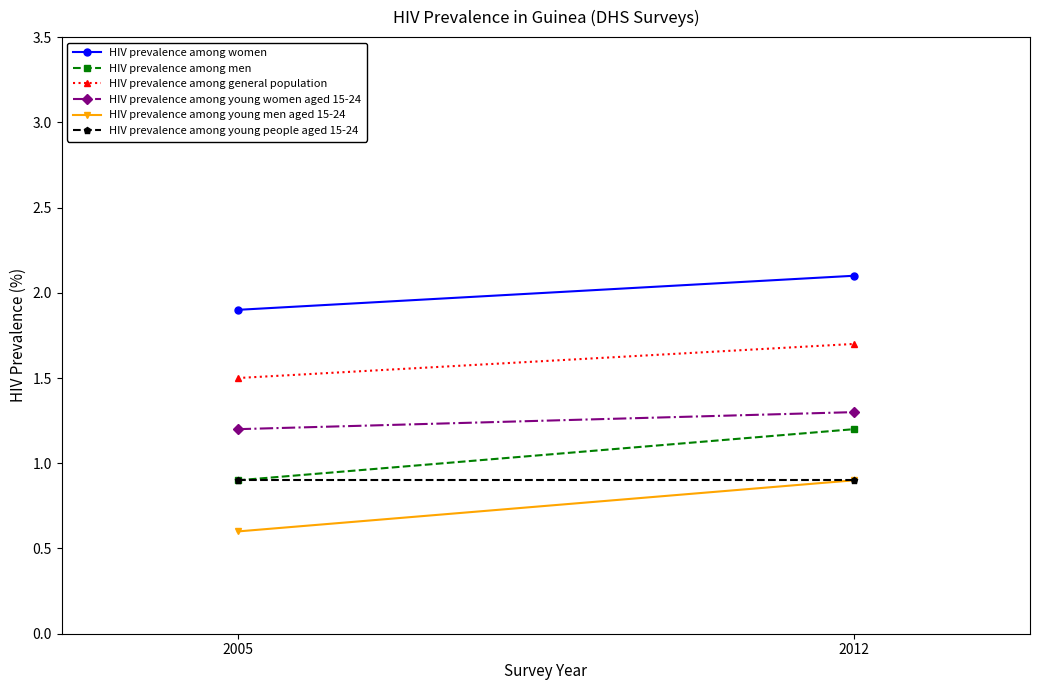

Reading right to left, transcribe all the data shown in this chart.

HIV prevalence among women: 2.1	1.9
HIV prevalence among men: 1.2	0.9
HIV prevalence among general population: 1.7	1.5
HIV prevalence among young women aged 15-24: 1.3	1.2
HIV prevalence among young men aged 15-24: 0.9	0.6
HIV prevalence among young people aged 15-24: 0.9	0.9